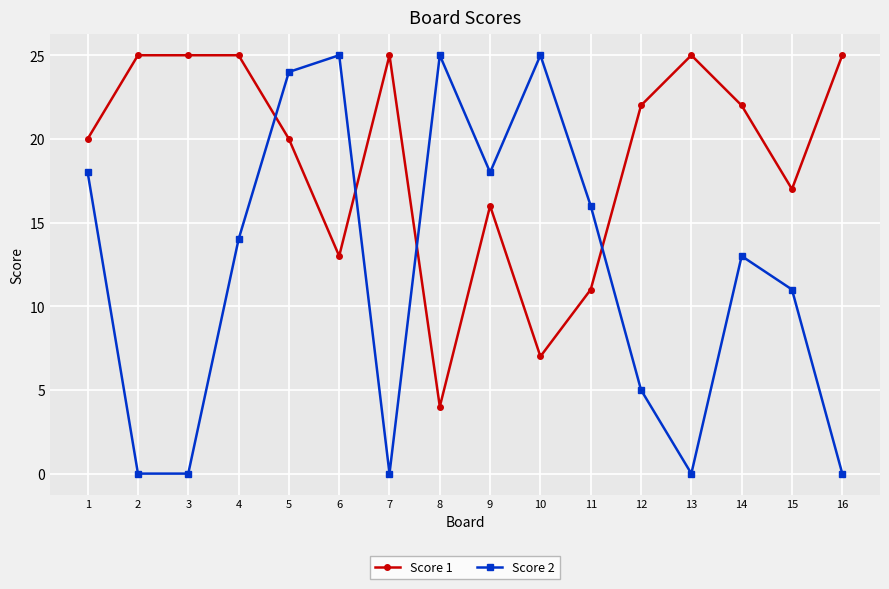

What is the value of the Score 1 point at the 1st from the left?

20